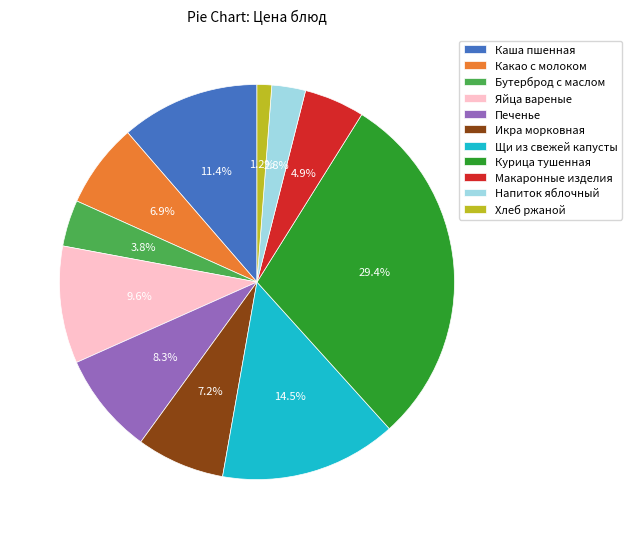

Is Курица тушенная the majority of the pie?

No